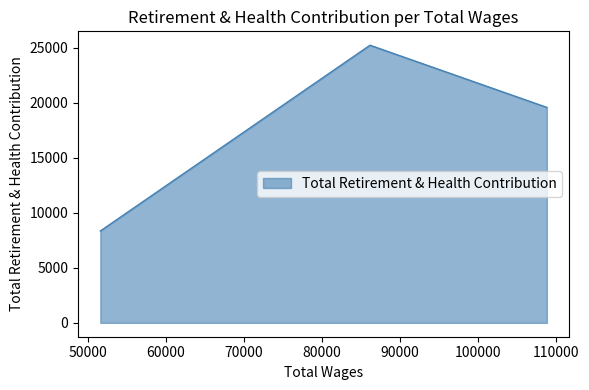

Is it true that the value at 86141.0 is 25250?

True